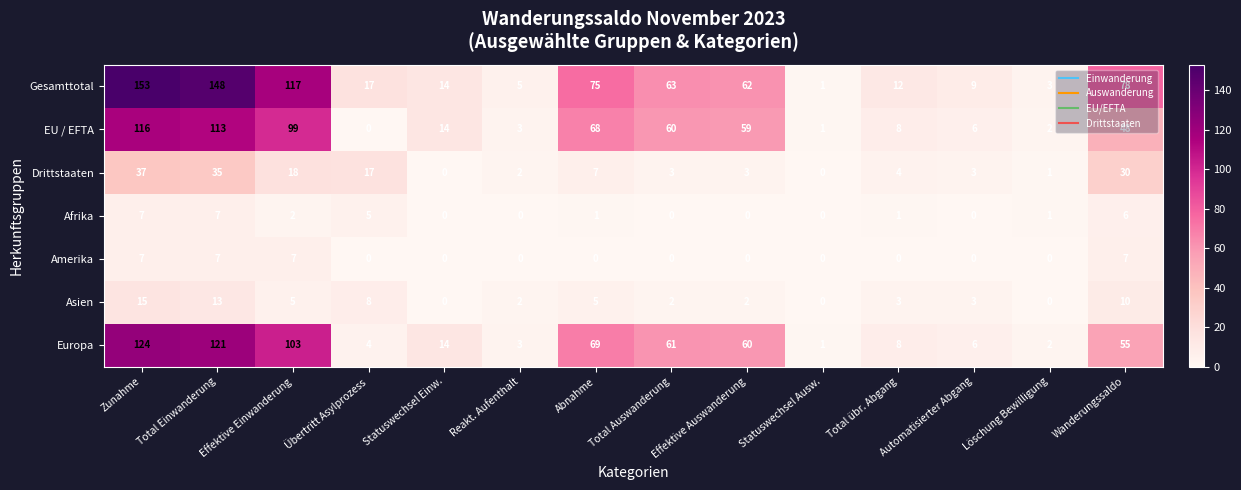

At which category is the sum across all series the highest?

Zunahme